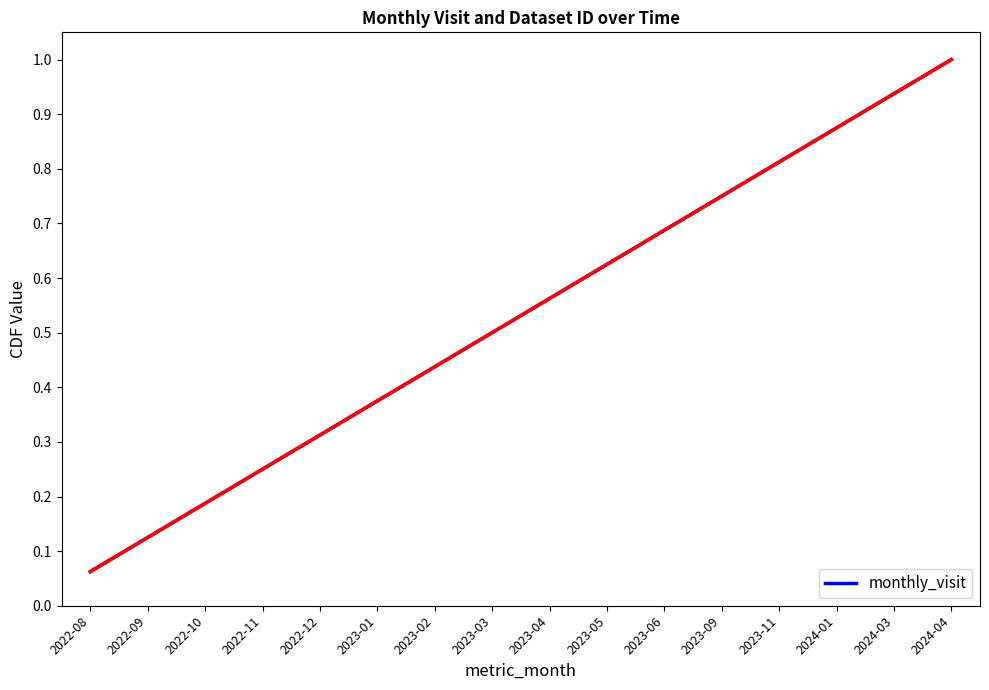

Which category has the highest value across all series?

2024-04